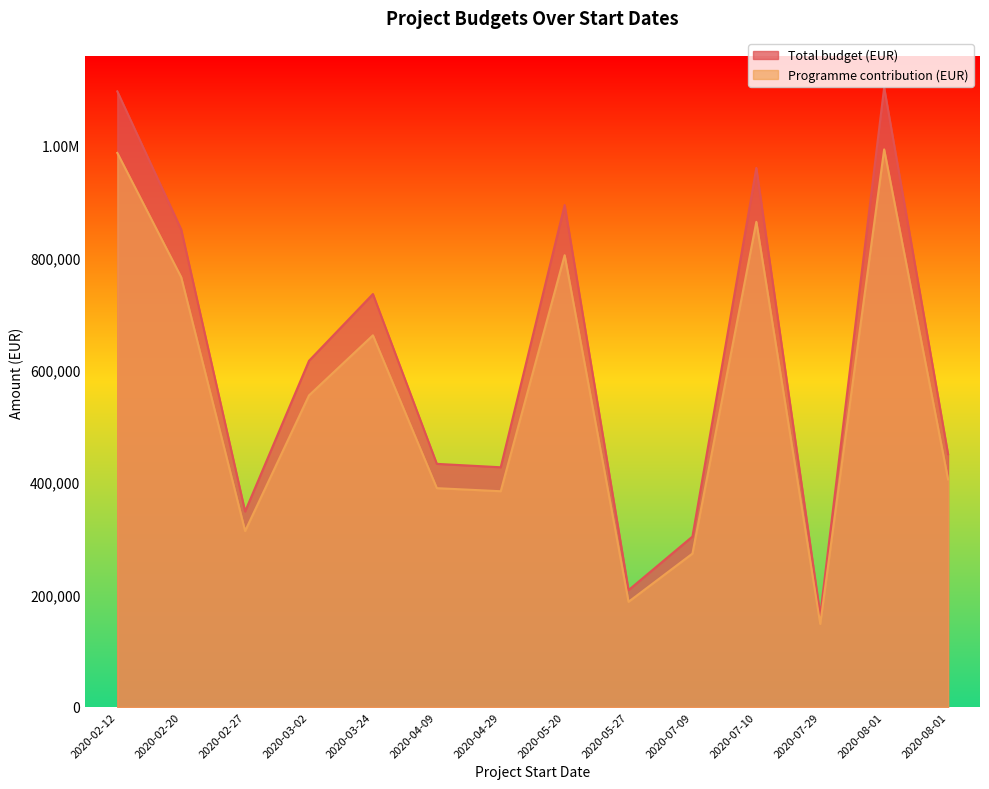

The value of Programme contribution (EUR) at 2020-05-20 is 804324.5. True or false?

True